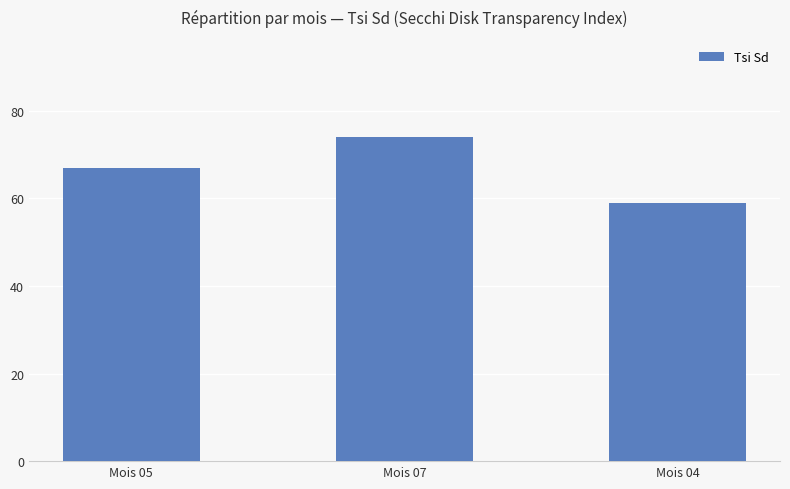

How many data points are less than 67?

1